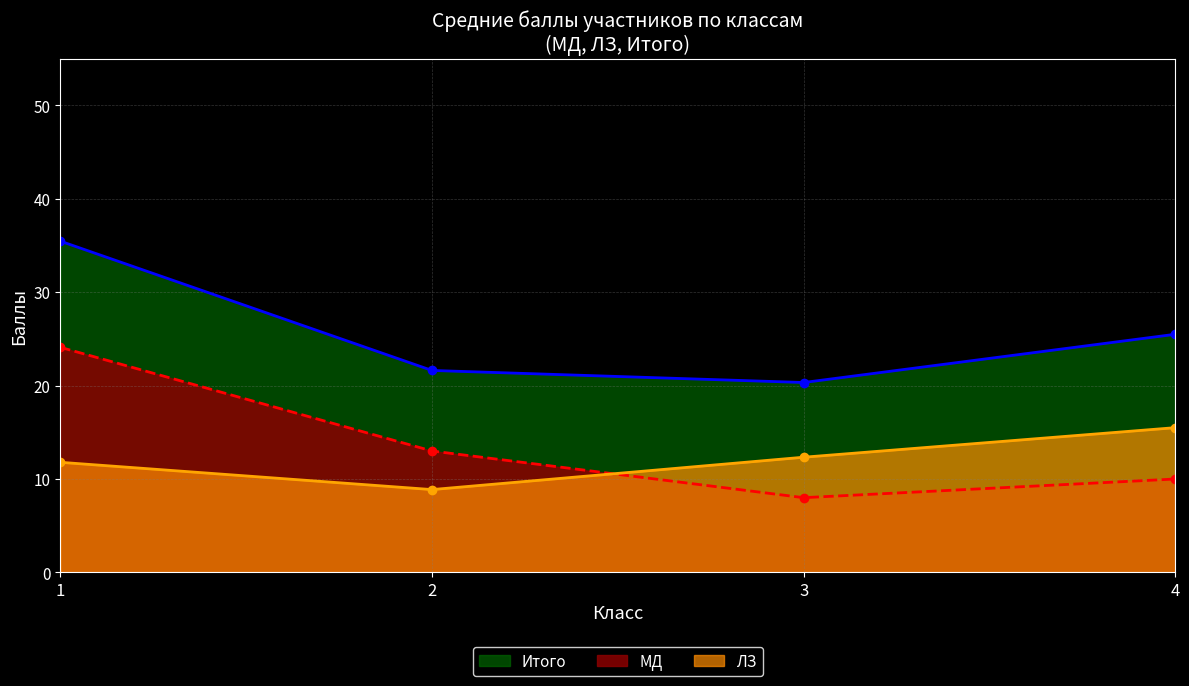

What are all the series names shown in the legend?

Итого, МД, ЛЗ